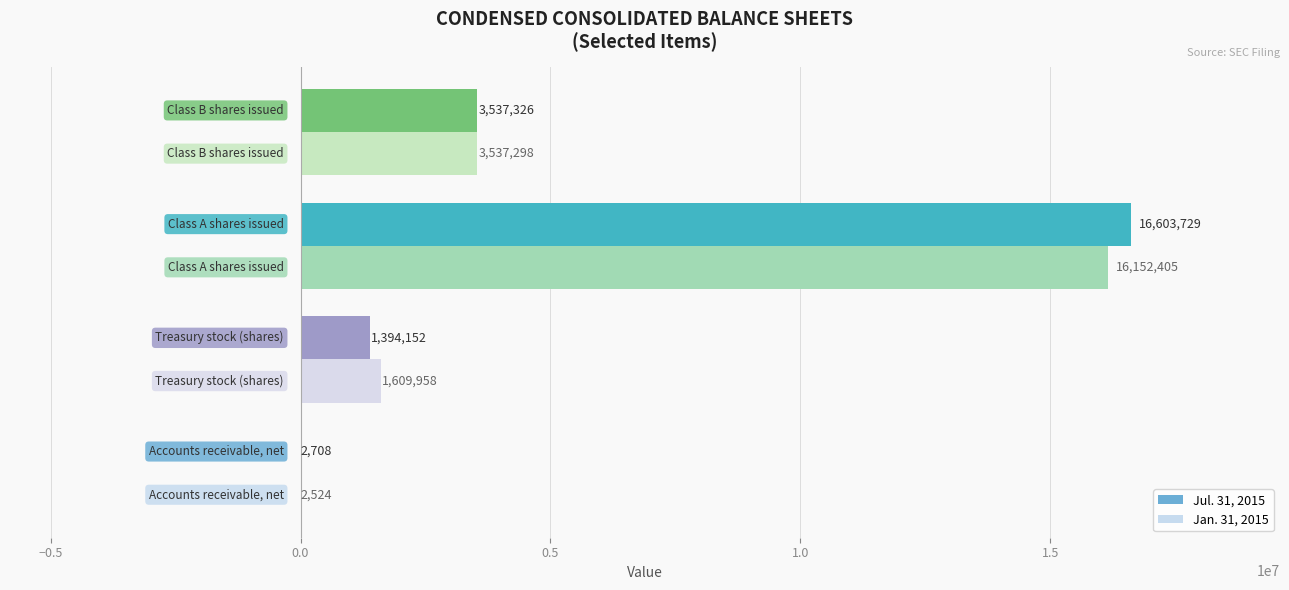

Which series has the largest total across all categories?

Jul. 31, 2015